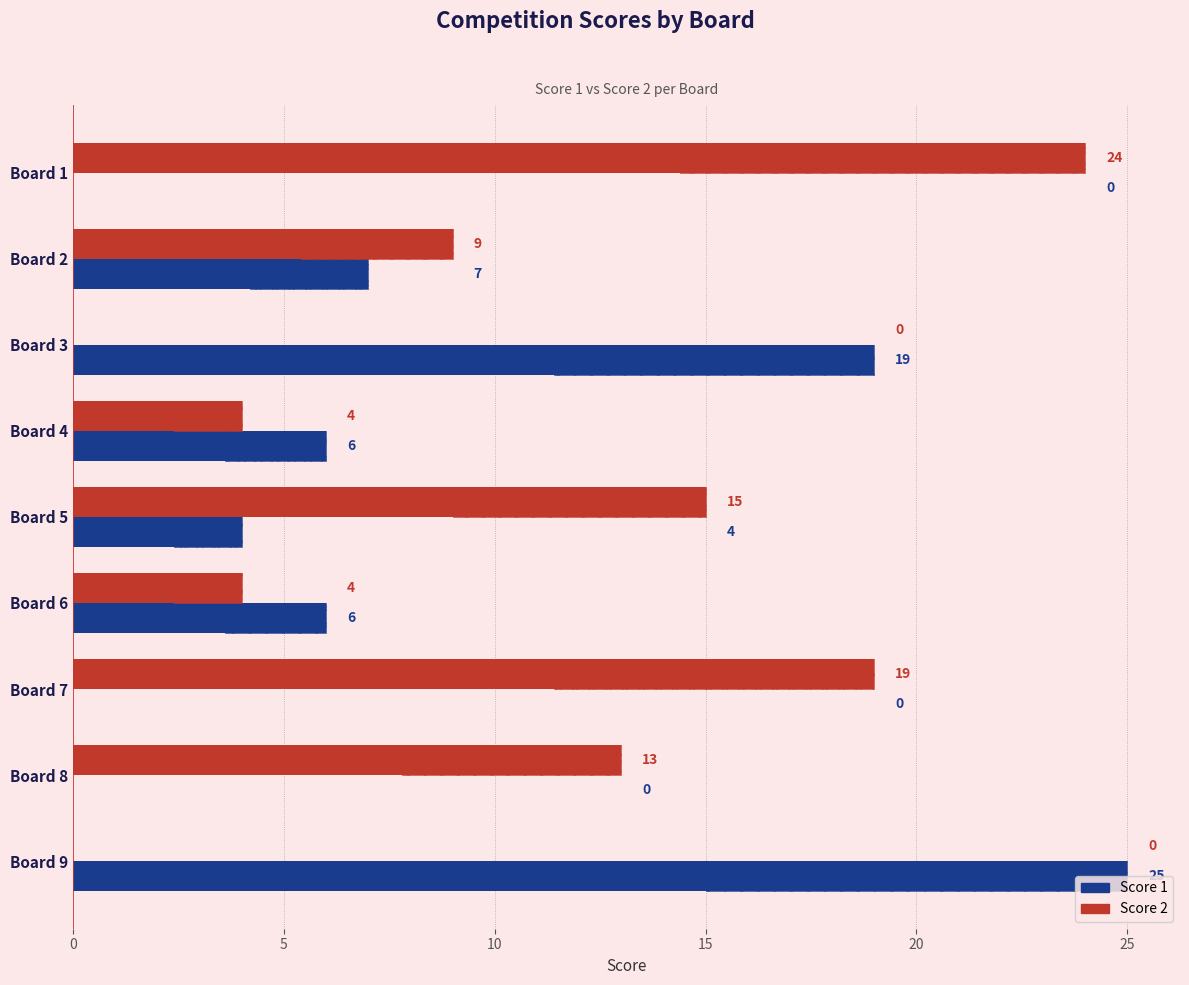

Which series has the widest spread of values?

Score 1